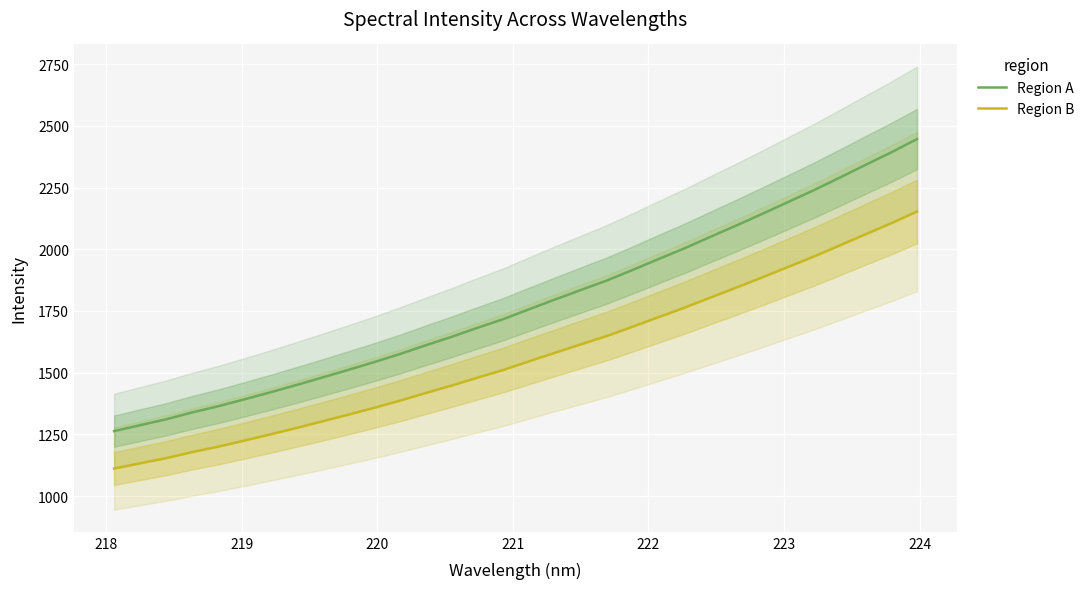

What is the highest value of the Region A series?

2446.7